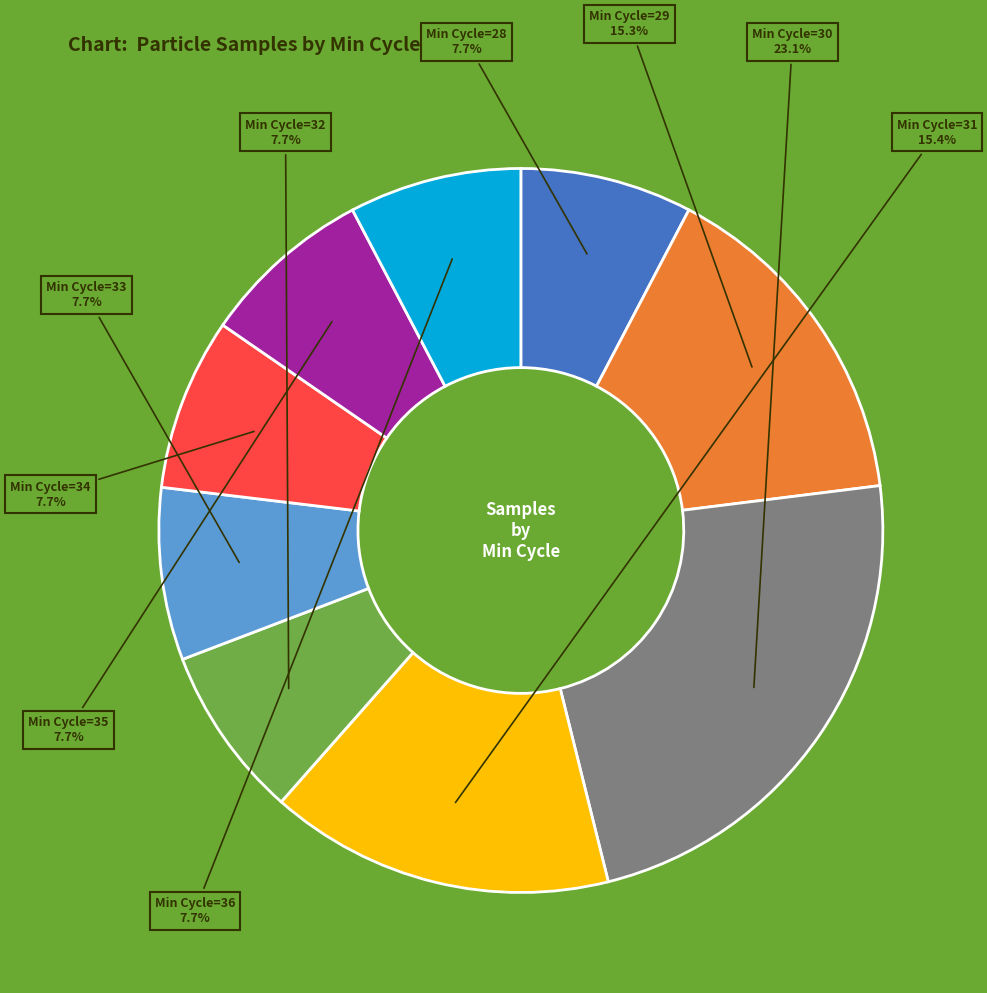

Is there any slice that represents more than half of the pie?

No